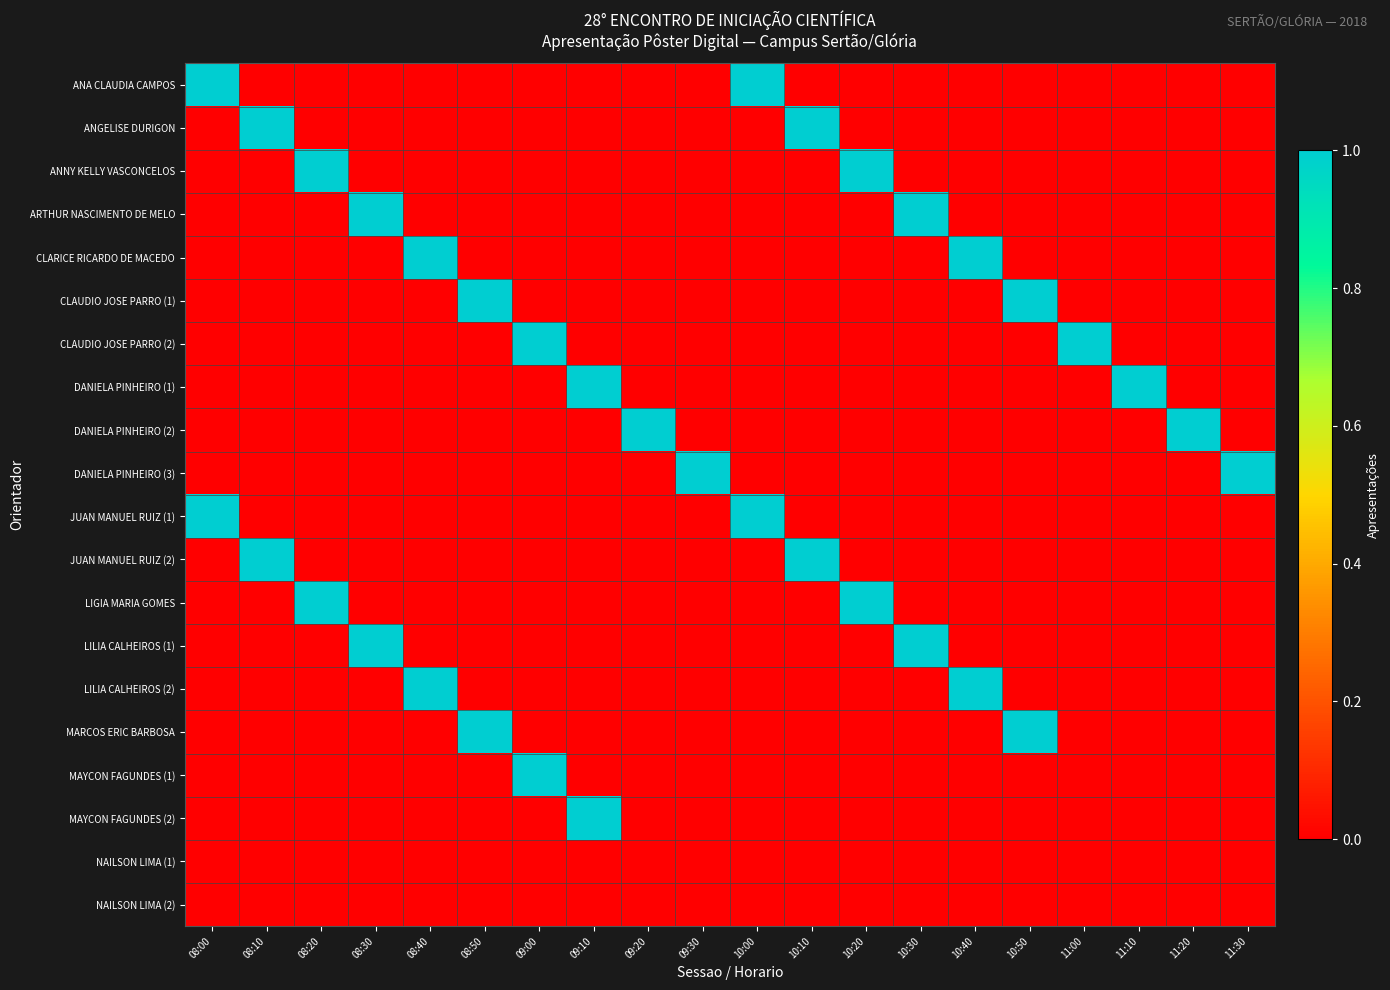

How many categories are shown in the chart?

20